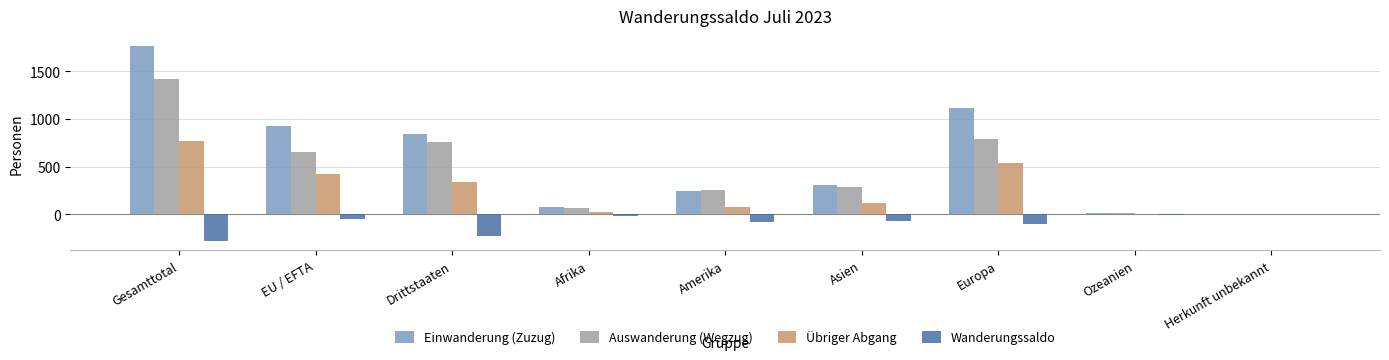

Which series changed the most between Gesamttotal and Afrika?

Einwanderung (Zuzug)